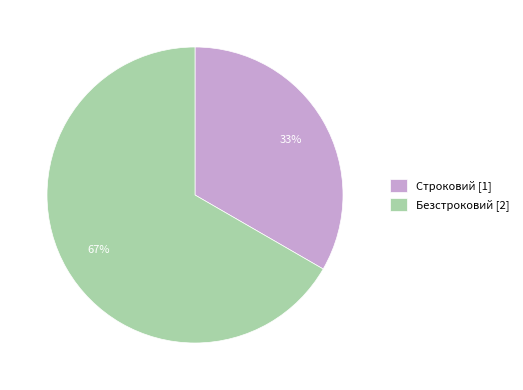

Is the sum of Безстроковий [2] and Строковий [1] greater than half?

Yes